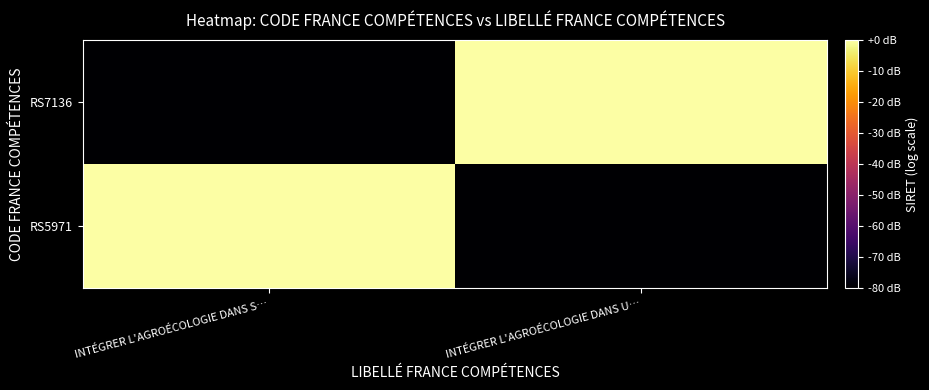

Which series has the largest total across all categories?

RS5971